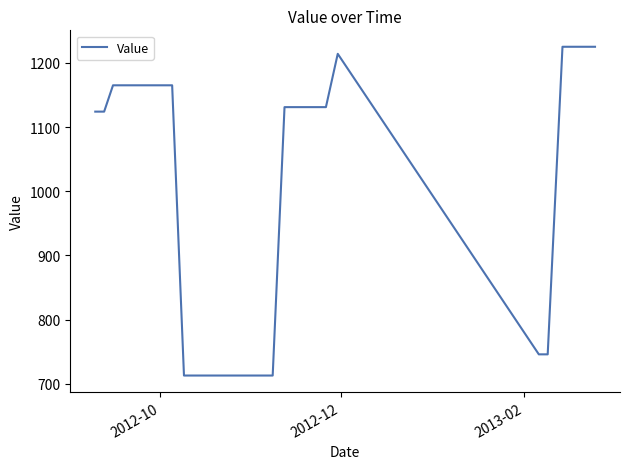

What is the smallest value displayed?

713